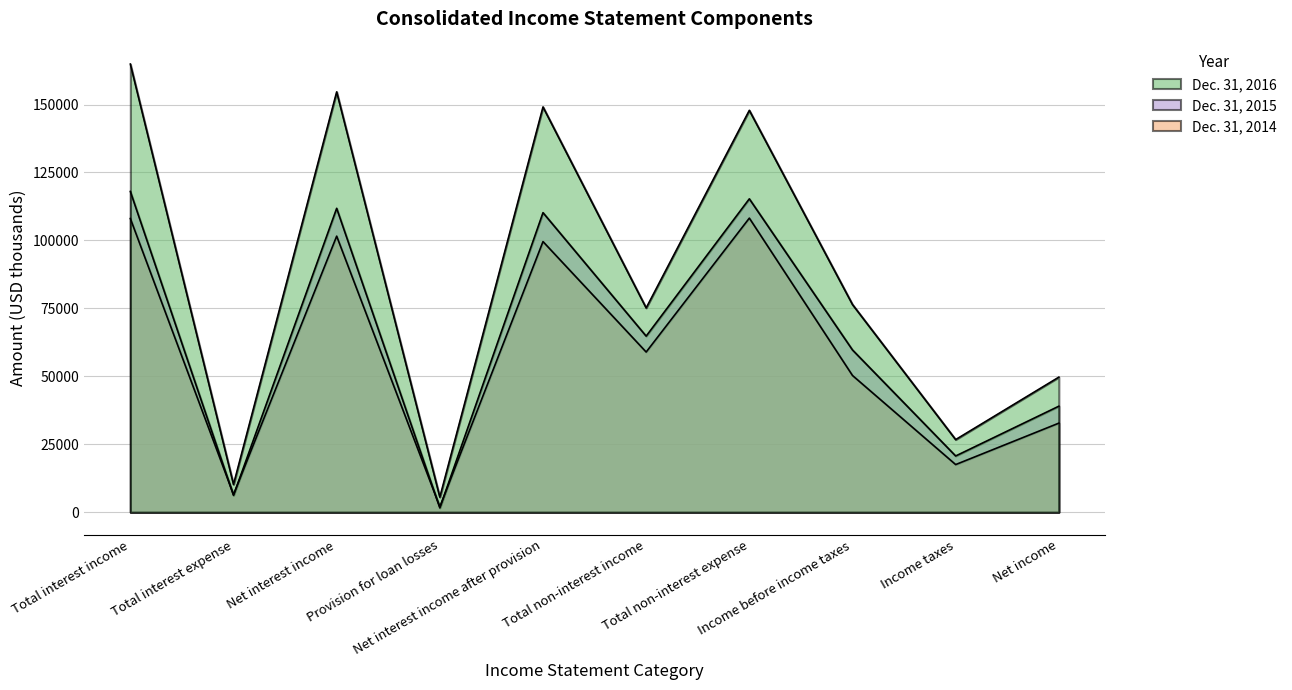

Reading right to left, list all the values displayed in this chart.

Dec. 31, 2016: Net income=49694	Income taxes=26723	Income before income taxes=76417	Total non-interest expense=147862	Total non-interest income=75169	Net interest income after provision=149110	Provision for loan losses=5550	Net interest income=154660	Total interest expense=10229	Total interest income=164889
Dec. 31, 2015: Net income=39006	Income taxes=20696	Income before income taxes=59702	Total non-interest expense=115305	Total non-interest income=64792	Net interest income after provision=110215	Provision for loan losses=1600	Net interest income=111815	Total interest expense=6207	Total interest income=118022
Dec. 31, 2014: Net income=32774	Income taxes=17534	Income before income taxes=50308	Total non-interest expense=108209	Total non-interest income=58941	Net interest income after provision=99576	Provision for loan losses=2000	Net interest income=101576	Total interest expense=6499	Total interest income=108075